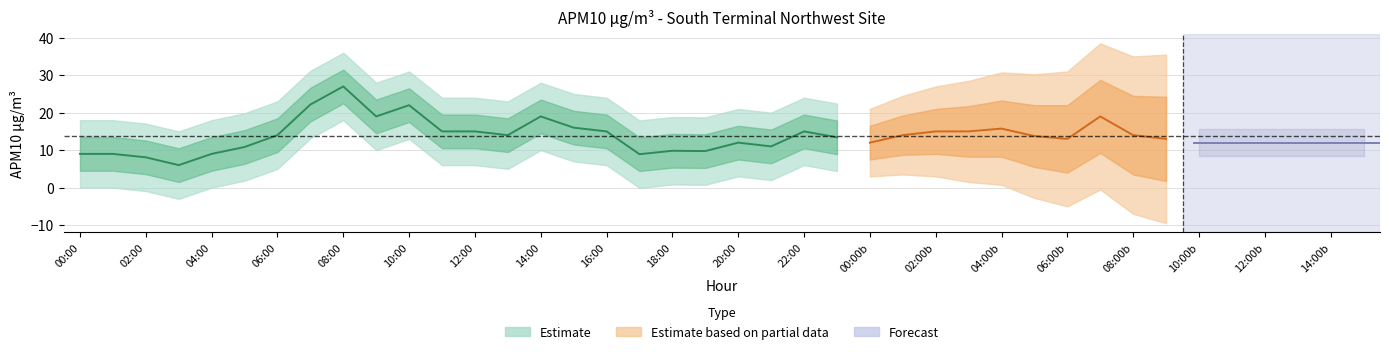

At which category does the chart reach its minimum across all series?

3